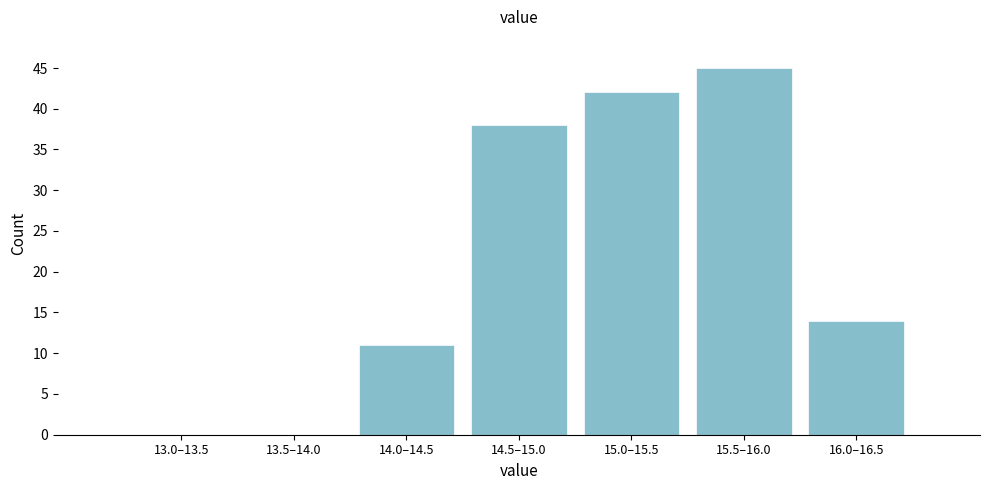

Reading left to right, what are all the values shown in this chart?

13.0–13.5=0	13.5–14.0=0	14.0–14.5=11	14.5–15.0=38	15.0–15.5=42	15.5–16.0=45	16.0–16.5=14